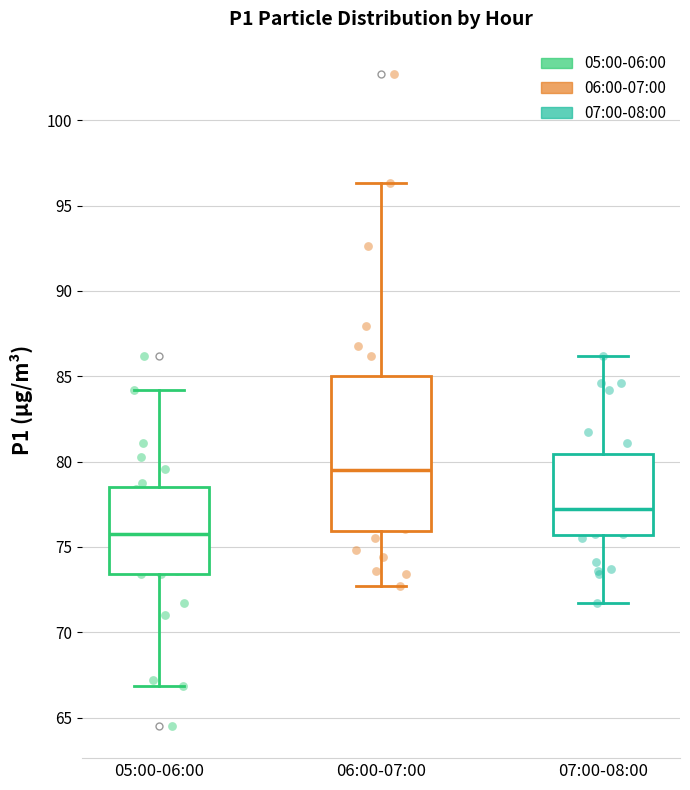

Where does the upper whisker of the box for 07:00-08:00 end on the y-axis? The values are not printed on the chart, so give them approximately, as read against the axis.

86.0